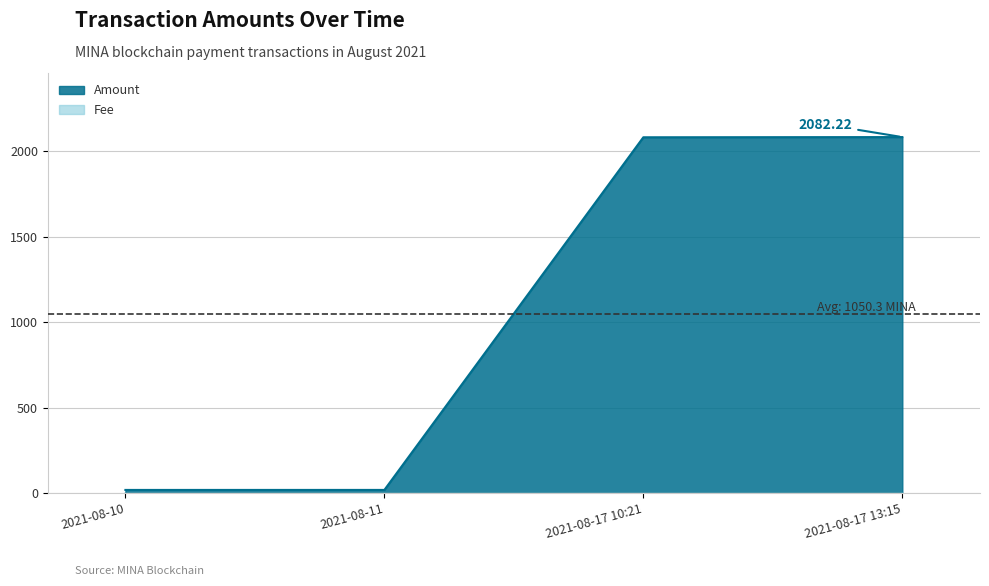

Between 2021-08-11 and 2021-08-17 10:21, which series saw the biggest shift?

Amount